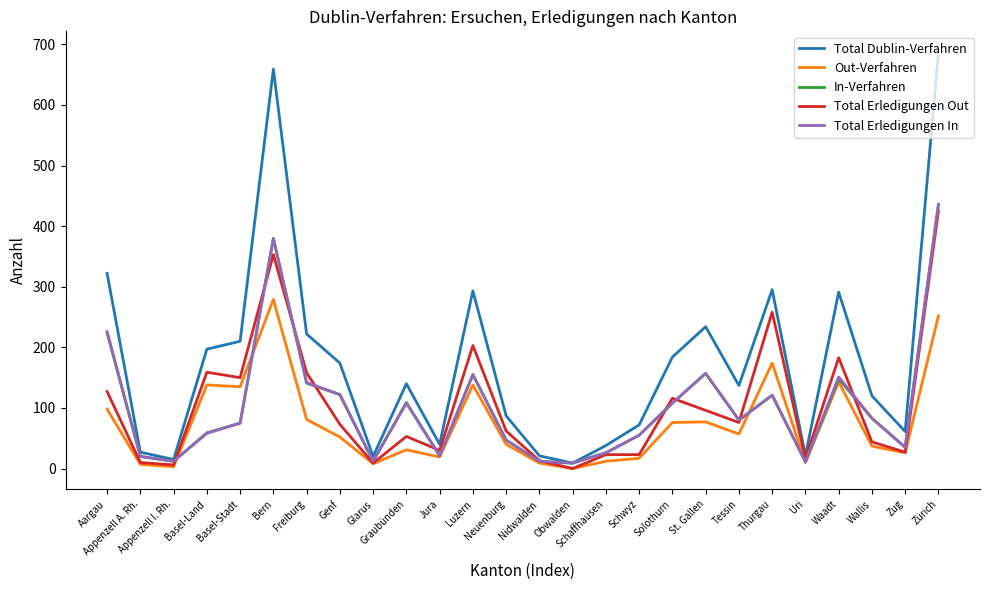

Which series has the widest spread of values?

Total Dublin-Verfahren